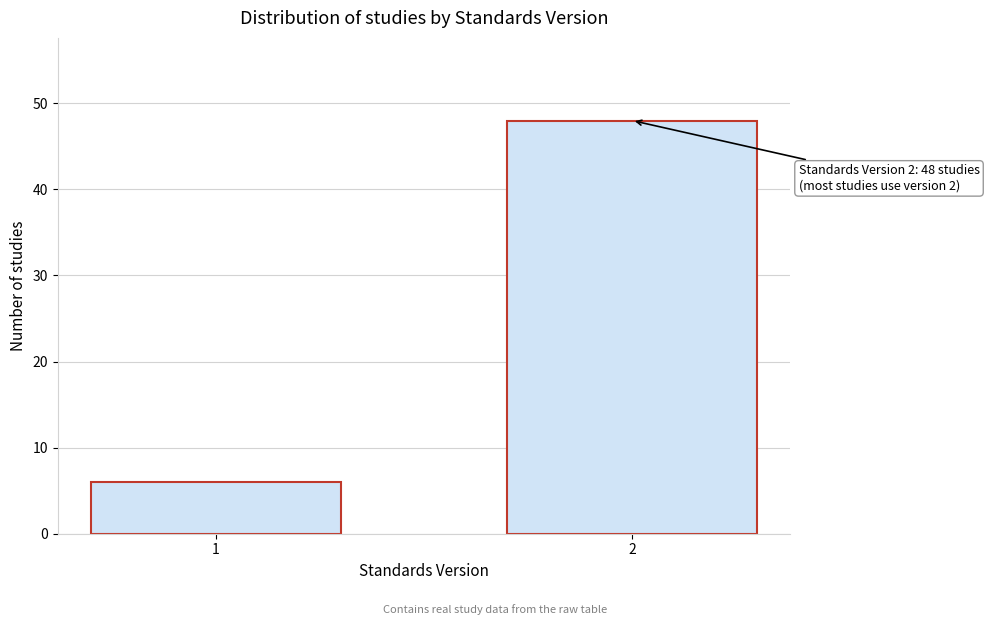

Reading left to right, list all the values displayed in this chart.

1=6	2=48